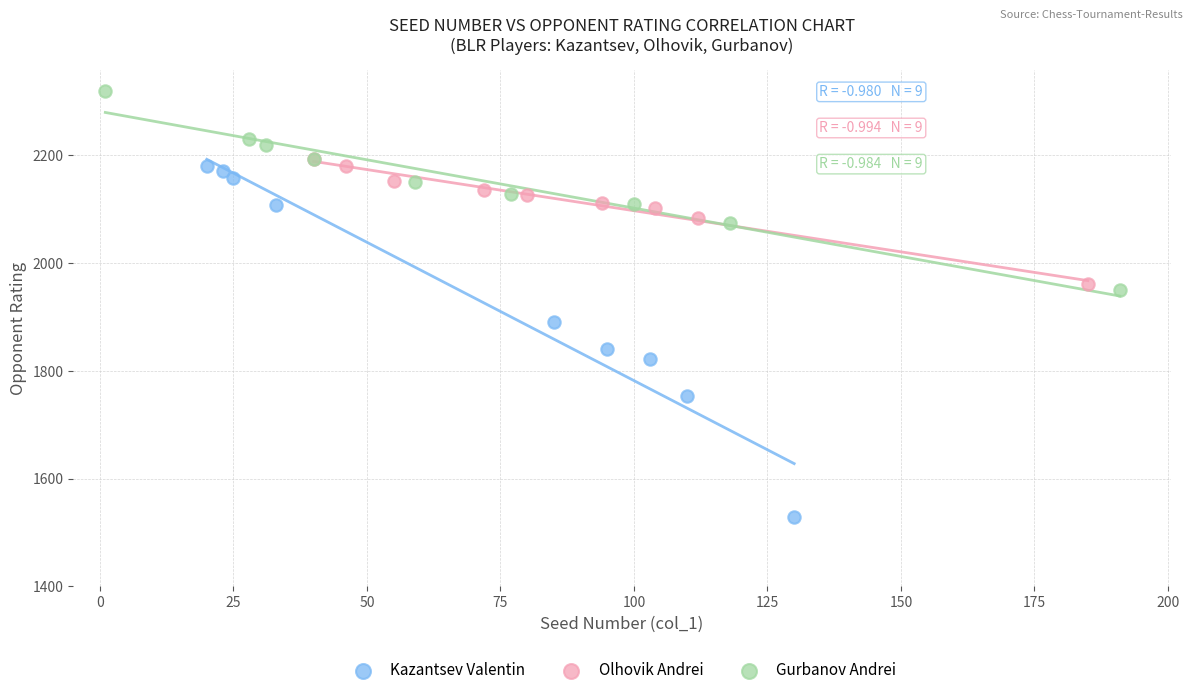

Which series reaches the minimum Y coordinate?

Kazantsev Valentin